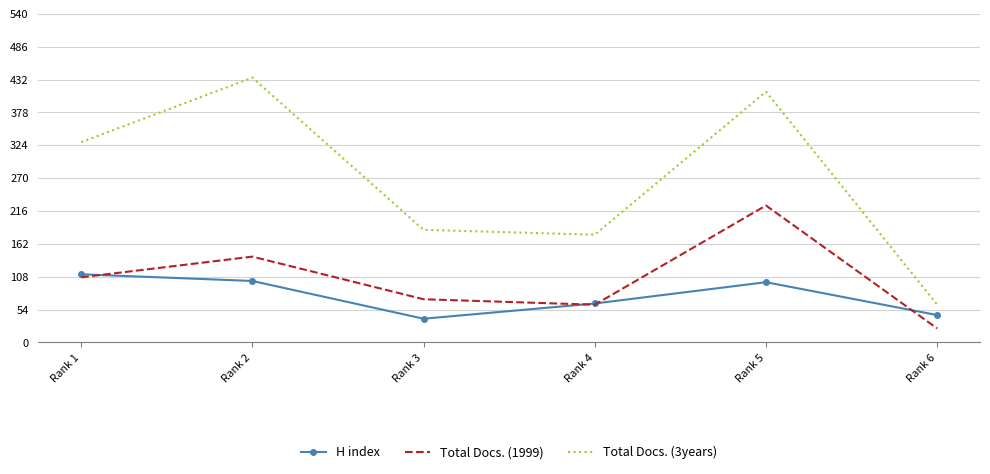

The value of Total Docs. (1999) at Rank 1 is 107. True or false?

True